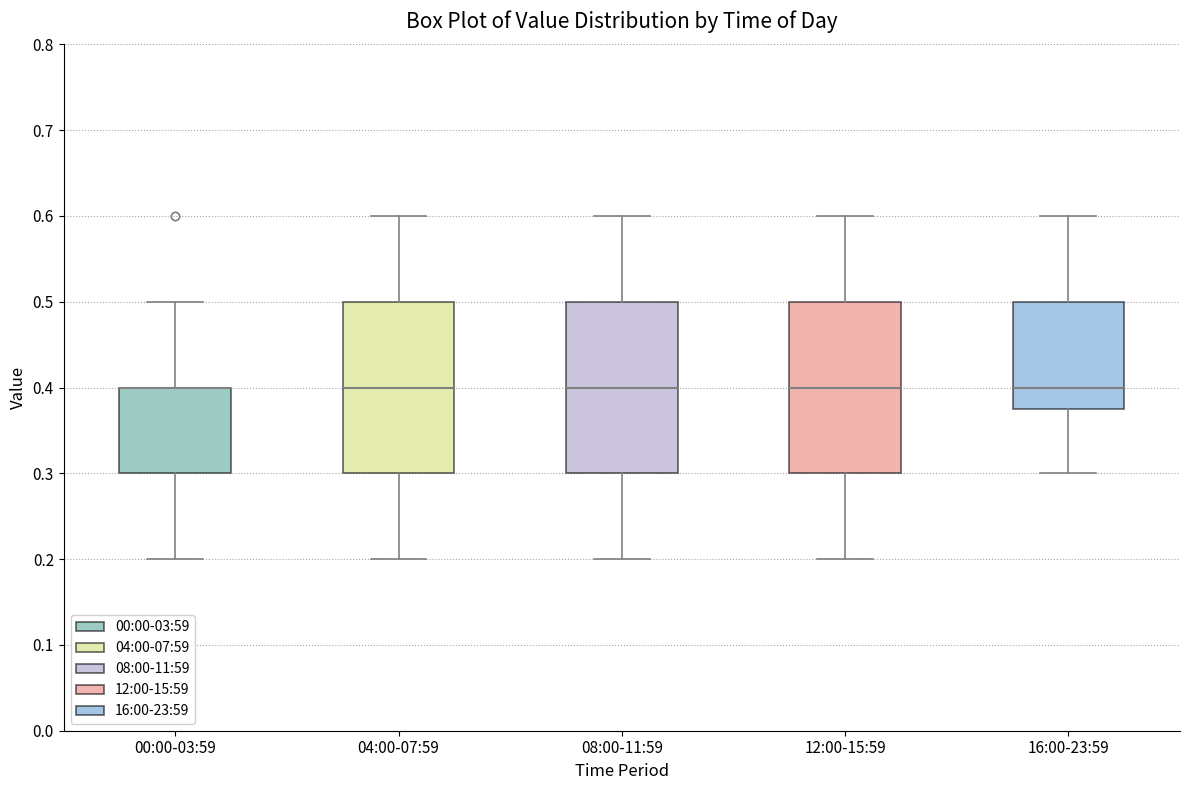

Where does the lower whisker of the box for 04:00-07:59 end on the y-axis? The values are not printed on the chart, so give them approximately, as read against the axis.

0.20